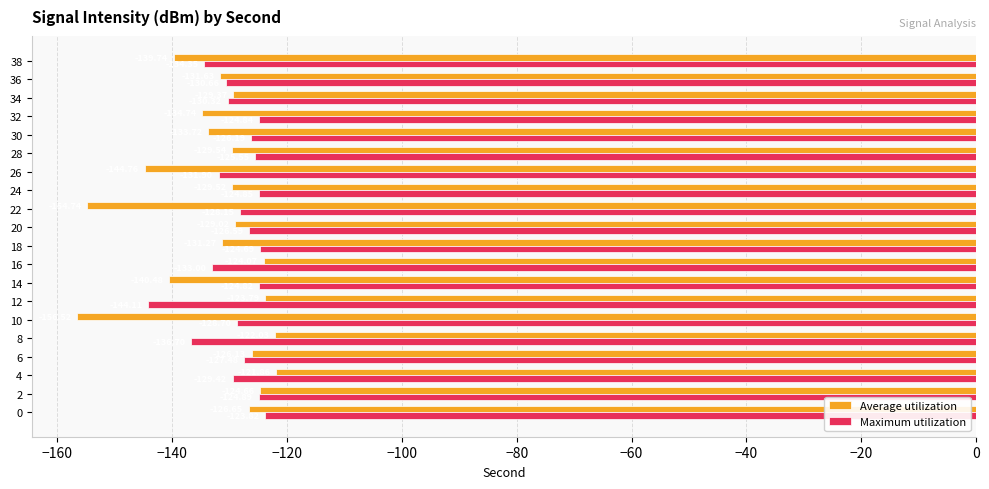

What is the smallest value displayed?

-156.5